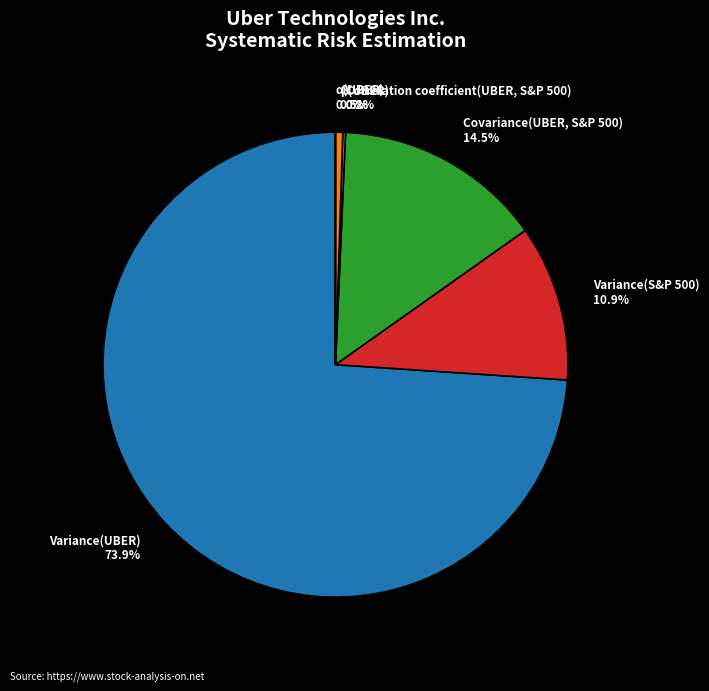

To the nearest percent, what is the difference between the largest and smallest slice percentages?

74%